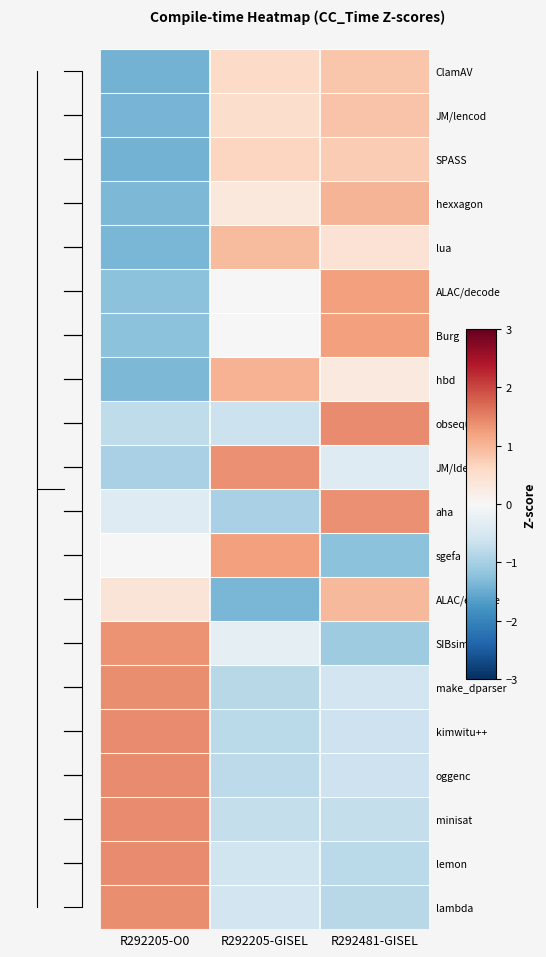

Reading right to left, transcribe all the data shown in this chart.

ClamAV: R292481-GISEL=0.8	R292205-GISEL=0.6	R292205-O0=-1.4
JM/lencod: R292481-GISEL=0.9	R292205-GISEL=0.5	R292205-O0=-1.4
SPASS: R292481-GISEL=0.8	R292205-GISEL=0.6	R292205-O0=-1.4
hexxagon: R292481-GISEL=1.0	R292205-GISEL=0.3	R292205-O0=-1.4
lua: R292481-GISEL=0.4	R292205-GISEL=1.0	R292205-O0=-1.4
ALAC/decode: R292481-GISEL=1.2	R292205-GISEL=0.0	R292205-O0=-1.2
Burg: R292481-GISEL=1.2	R292205-GISEL=-0.0	R292205-O0=-1.2
hbd: R292481-GISEL=0.3	R292205-GISEL=1.0	R292205-O0=-1.3
obsequi: R292481-GISEL=1.4	R292205-GISEL=-0.6	R292205-O0=-0.8
JM/ldecod: R292481-GISEL=-0.4	R292205-GISEL=1.4	R292205-O0=-1.0
aha: R292481-GISEL=1.4	R292205-GISEL=-1.0	R292205-O0=-0.4
sgefa: R292481-GISEL=-1.2	R292205-GISEL=1.2	R292205-O0=0.0
ALAC/encode: R292481-GISEL=1.0	R292205-GISEL=-1.4	R292205-O0=0.4
SIBsim4: R292481-GISEL=-1.1	R292205-GISEL=-0.3	R292205-O0=1.3
make_dparser: R292481-GISEL=-0.6	R292205-GISEL=-0.8	R292205-O0=1.4
kimwitu++: R292481-GISEL=-0.6	R292205-GISEL=-0.8	R292205-O0=1.4
oggenc: R292481-GISEL=-0.6	R292205-GISEL=-0.8	R292205-O0=1.4
minisat: R292481-GISEL=-0.7	R292205-GISEL=-0.7	R292205-O0=1.4
lemon: R292481-GISEL=-0.8	R292205-GISEL=-0.6	R292205-O0=1.4
lambda: R292481-GISEL=-0.8	R292205-GISEL=-0.6	R292205-O0=1.4